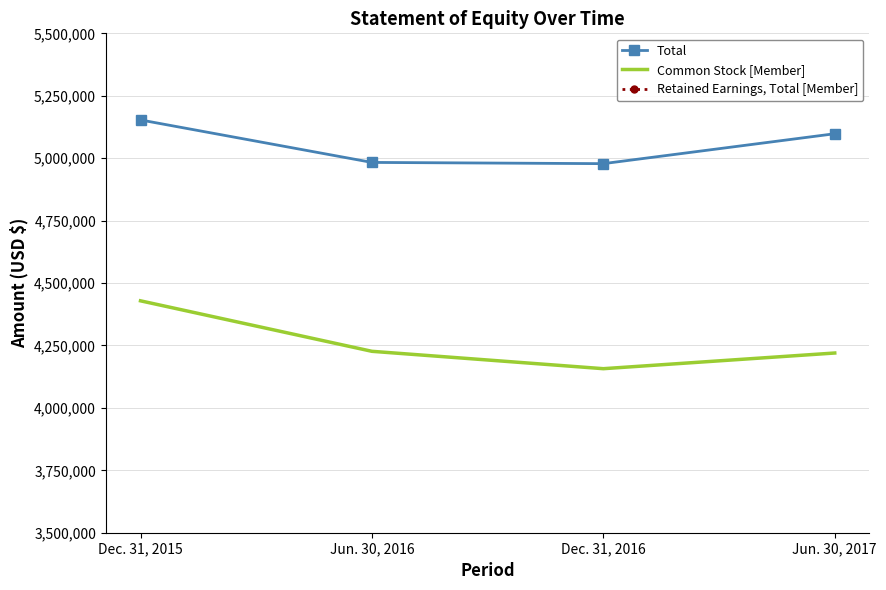

Where is the first local minimum for Common Stock [Member]?

Dec. 31, 2016